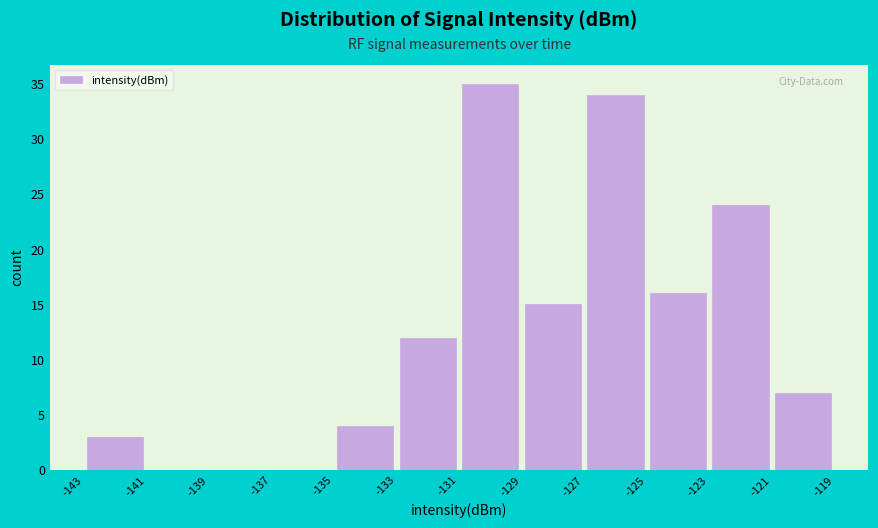

Reading left to right, list every bar in this chart as the range it spans on the x-axis followed by its height. The values are not printed on the chart, so give them approximately, as read against the axis.

-143 to -141: 3
-141 to -139: 0
-139 to -137: 0
-137 to -135: 0
-135 to -133: 4
-133 to -131: 12
-131 to -129: 35
-129 to -127: 15
-127 to -125: 34
-125 to -123: 16
-123 to -121: 24
-121 to -119: 7